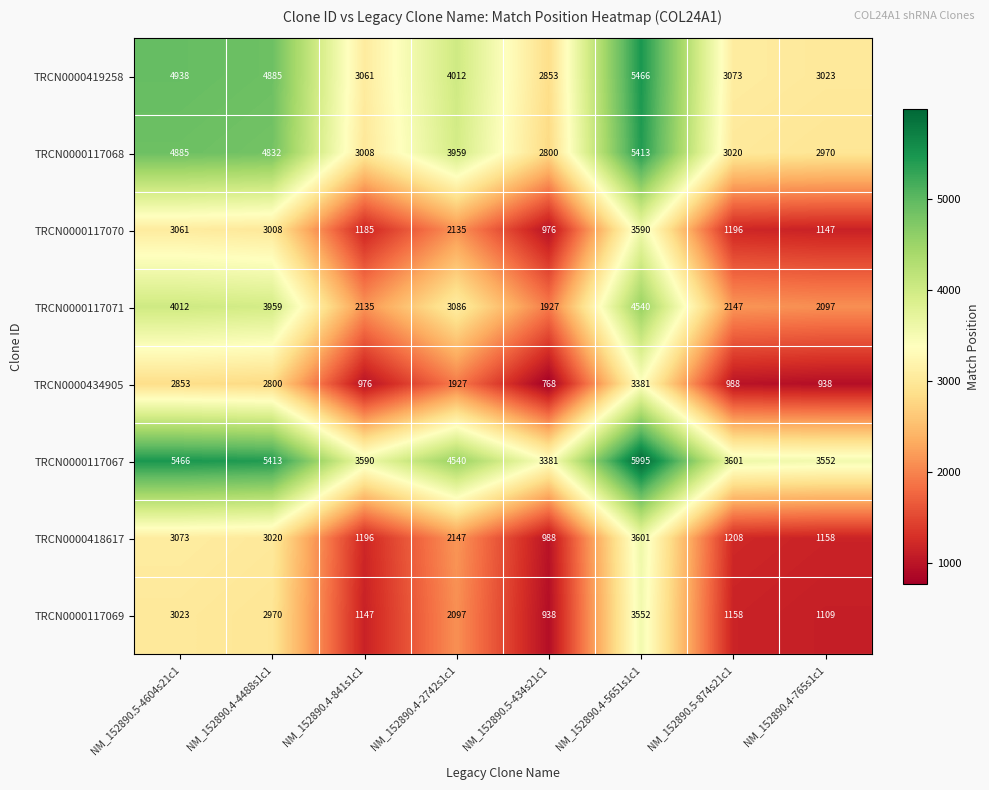

At which category does the chart reach its minimum across all series?

NM_152890.5-434s21c1